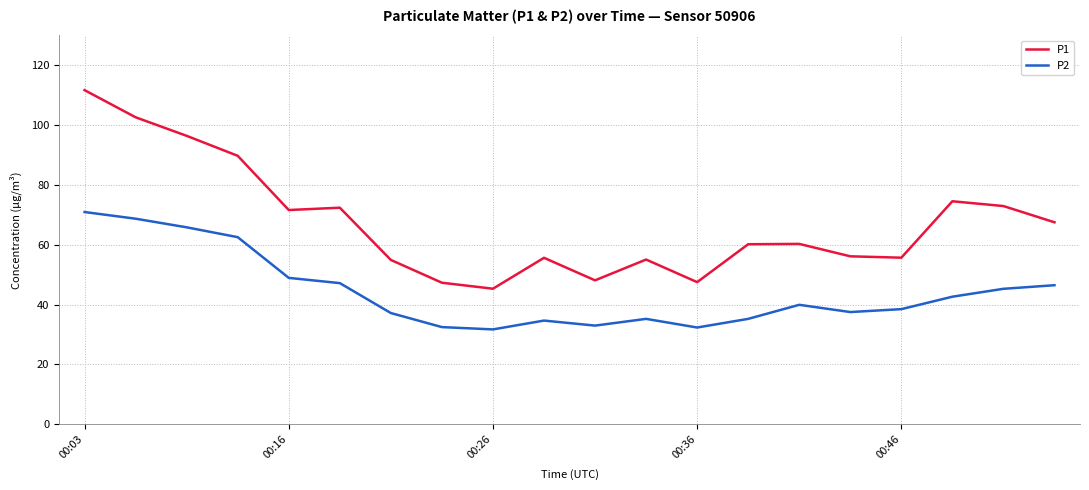

What is the difference between the maximum and minimum values in the P2 series?

39.2